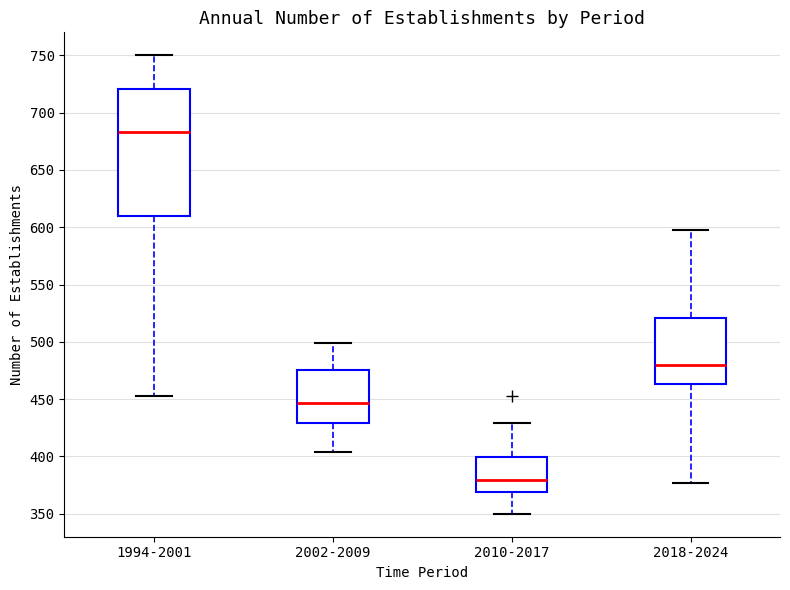

Reading left to right, transcribe this box plot: for each box, give where its median line is, the range the box spans, and where its two whiskers end, as read against the y-axis. The values are not printed on the chart, so give them approximately, as read against the axis.

1994-2001: median 685, box 610 to 720, whiskers 455 to 750
2002-2009: median 445, box 430 to 475, whiskers 405 to 500
2010-2017: median 380, box 370 to 400, whiskers 350 to 430
2018-2024: median 480, box 465 to 520, whiskers 375 to 600